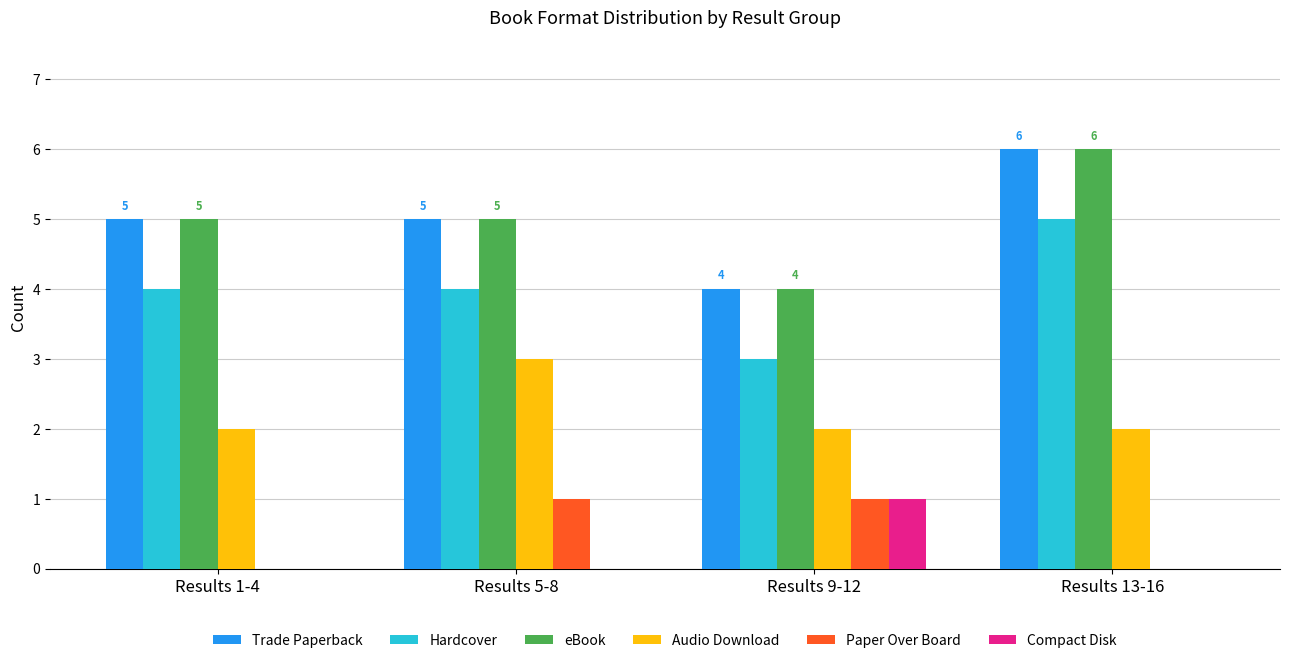

What is the sum of the Trade Paperback values at Results 13-16 and Results 9-12?

10